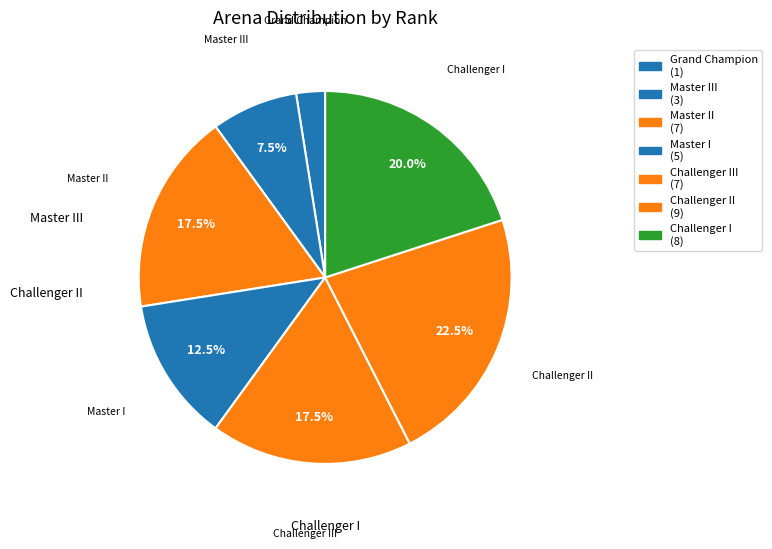

How many segments does this pie chart have?

7